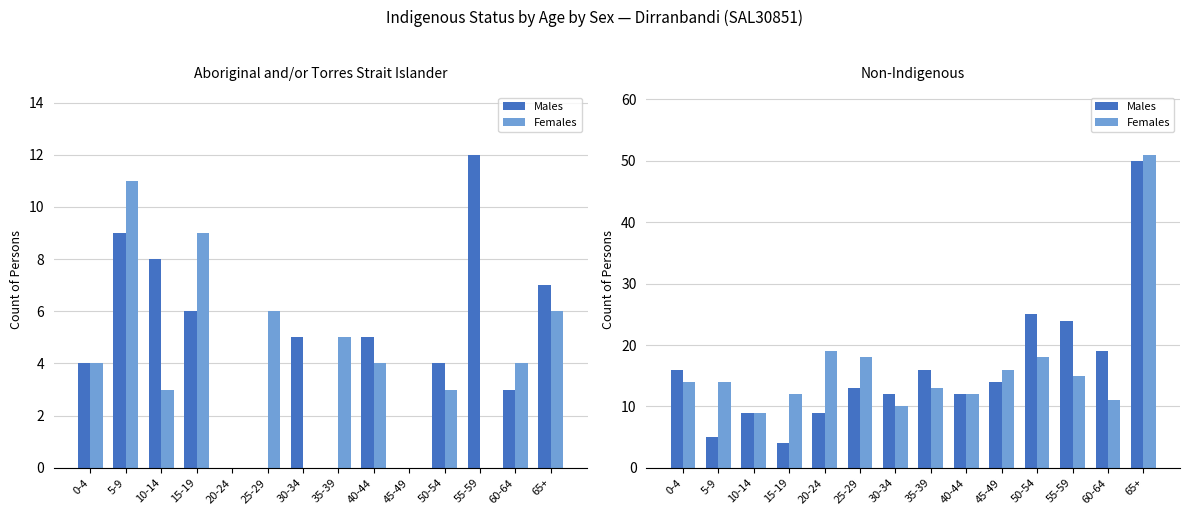

Which series has the largest total across all categories?

Females